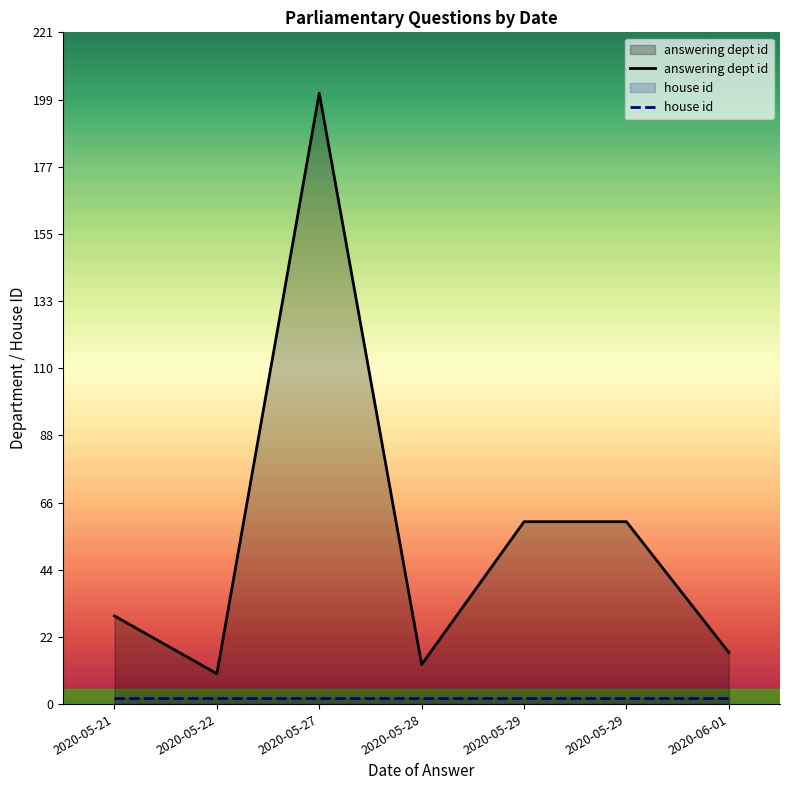

True or false: house id and answering dept id cross at least once.

False